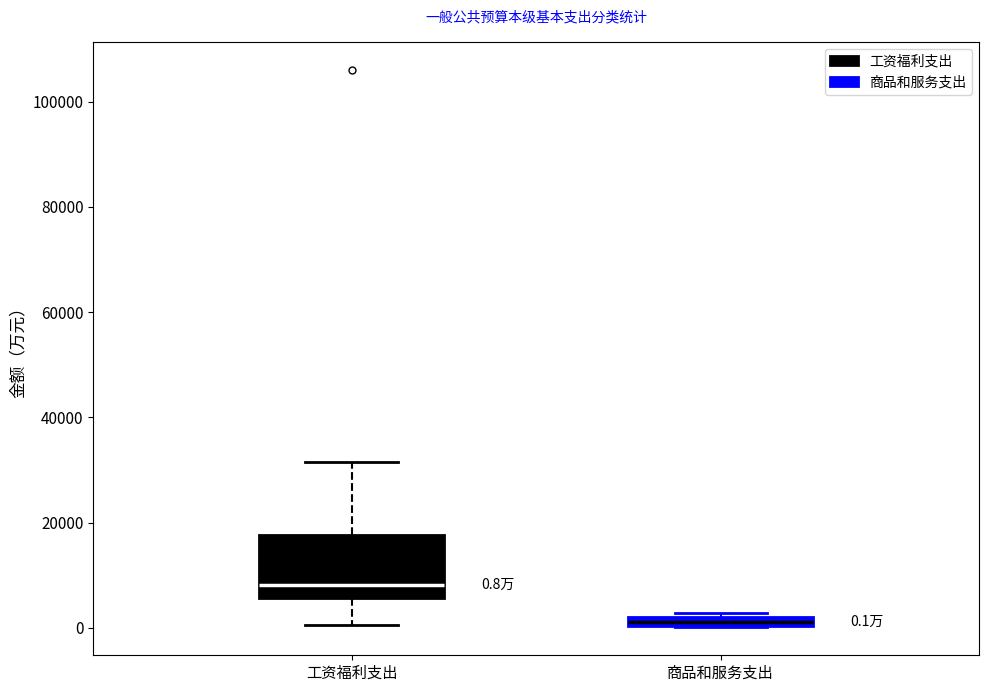

Which box has the lowest median line?

商品和服务支出